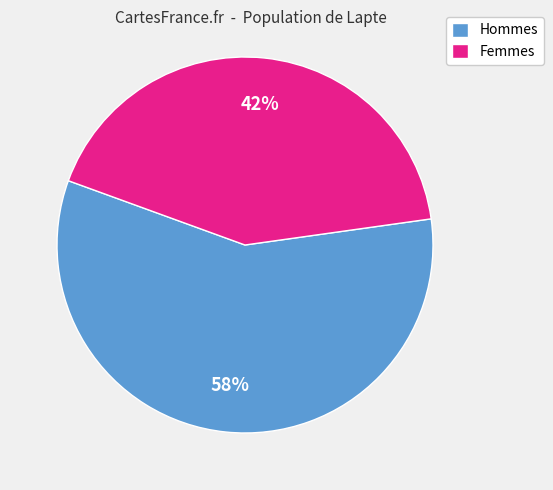

To the nearest percent, what is the average slice percentage?

50%